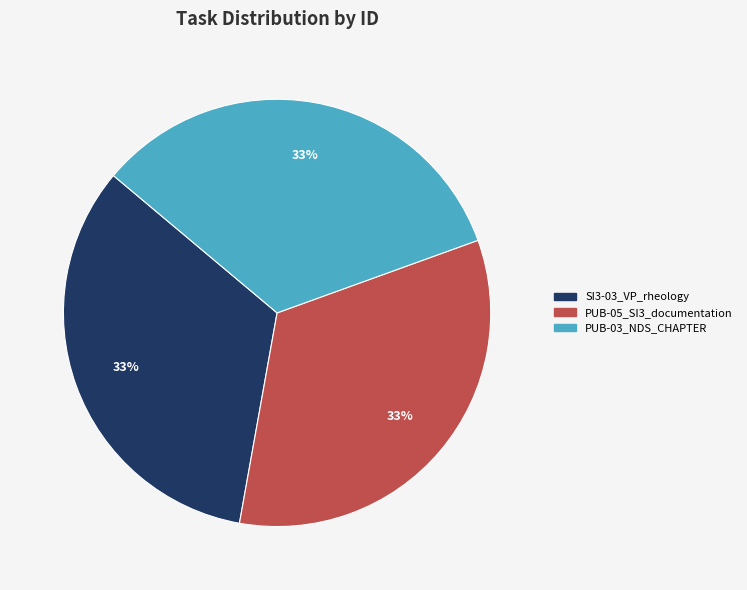

Combined, do SI3-03_VP_rheology and PUB-03_NDS_CHAPTER account for over 50%?

Yes